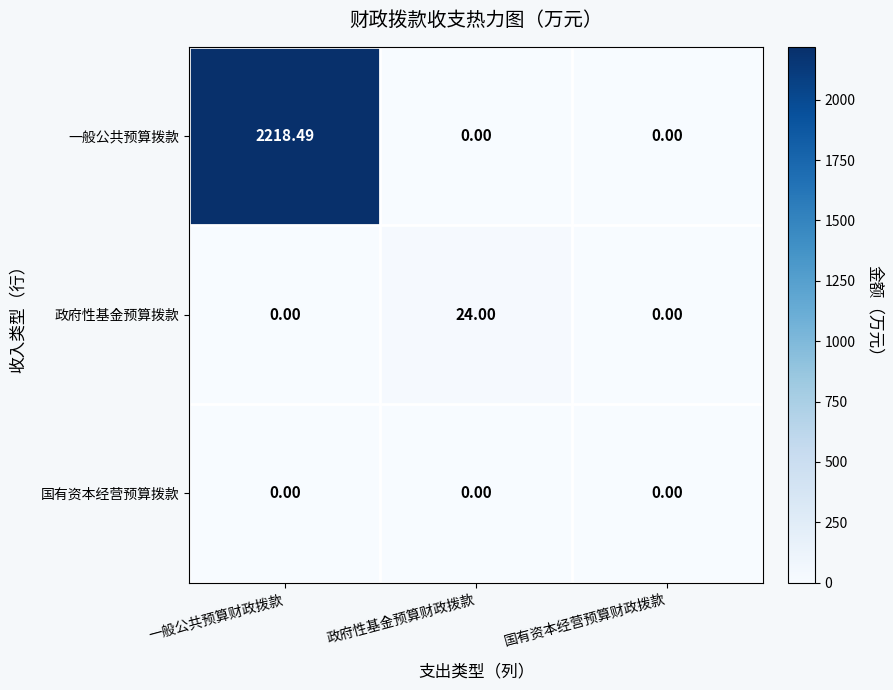

How many data points in 一般公共预算拨款 are above 0?

1